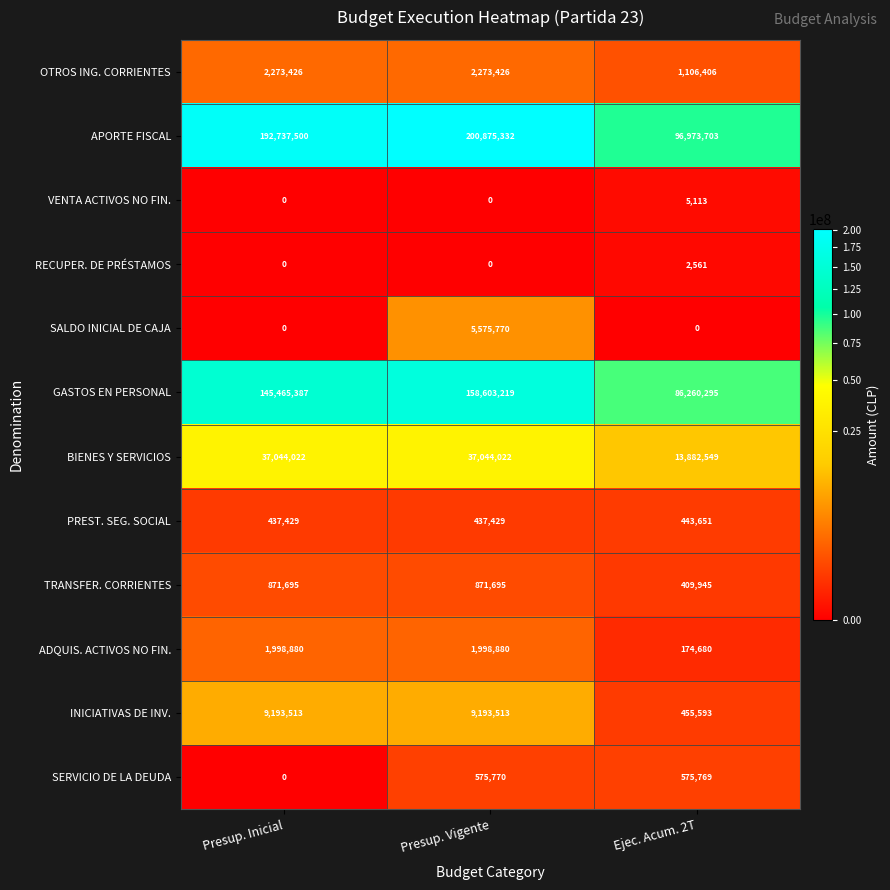

What is the maximum value shown in the chart?

200875332